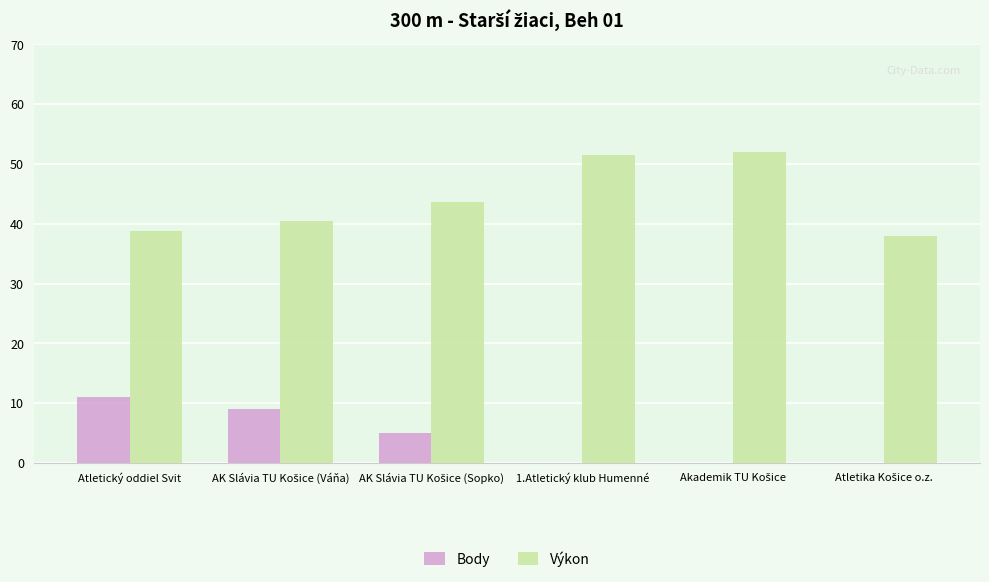

At which label does Body reach its peak?

Atletický oddiel Svit